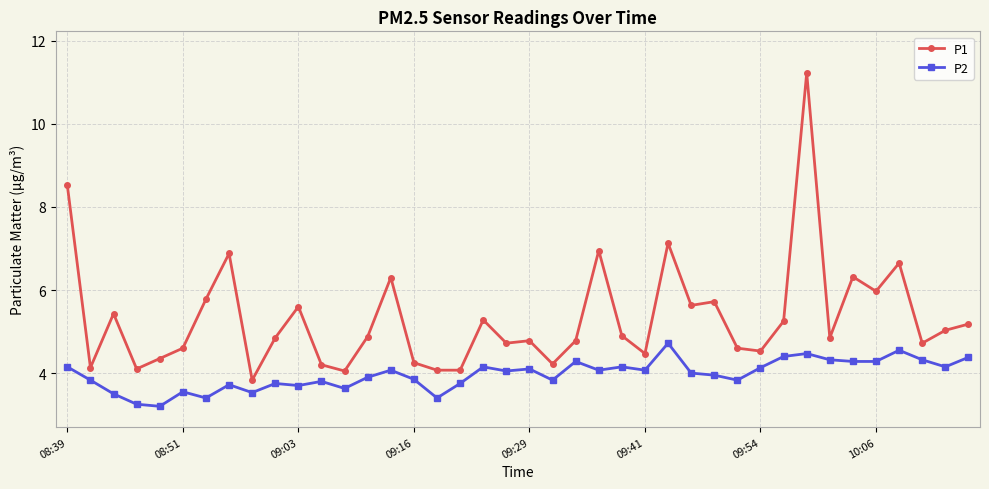

In P2, how many points are higher than both neighbors (excluding endpoints)?

12